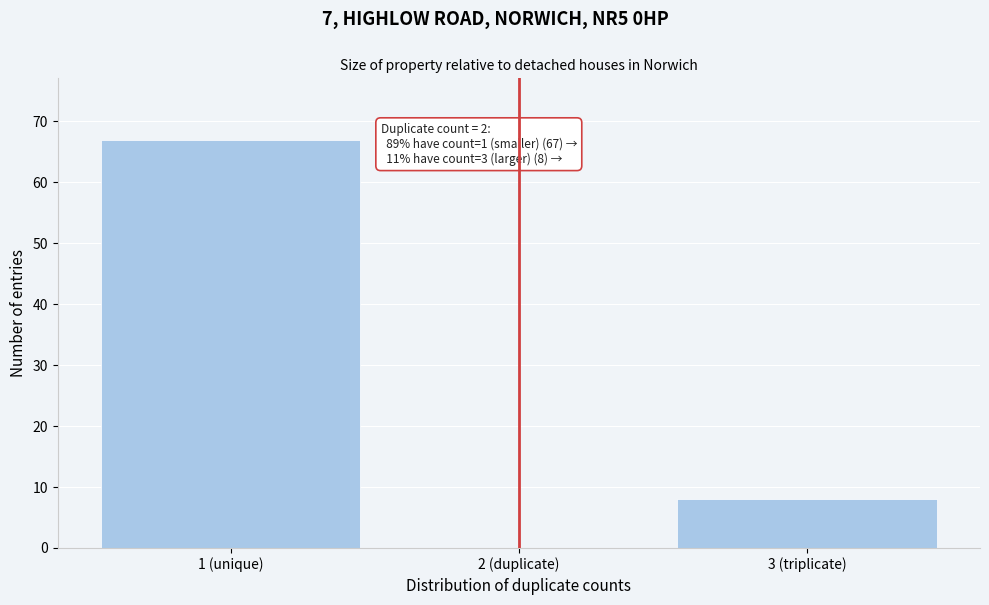

Reading left to right, what are all the values shown in this chart?

1 (unique)=67	2 (duplicate)=0	3 (triplicate)=8